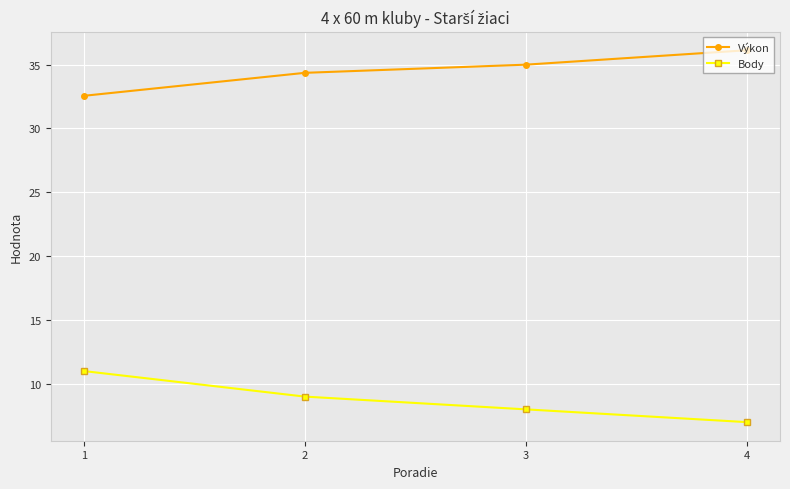

Is the value of Body at 2 greater than the value of Výkon at 3?

No